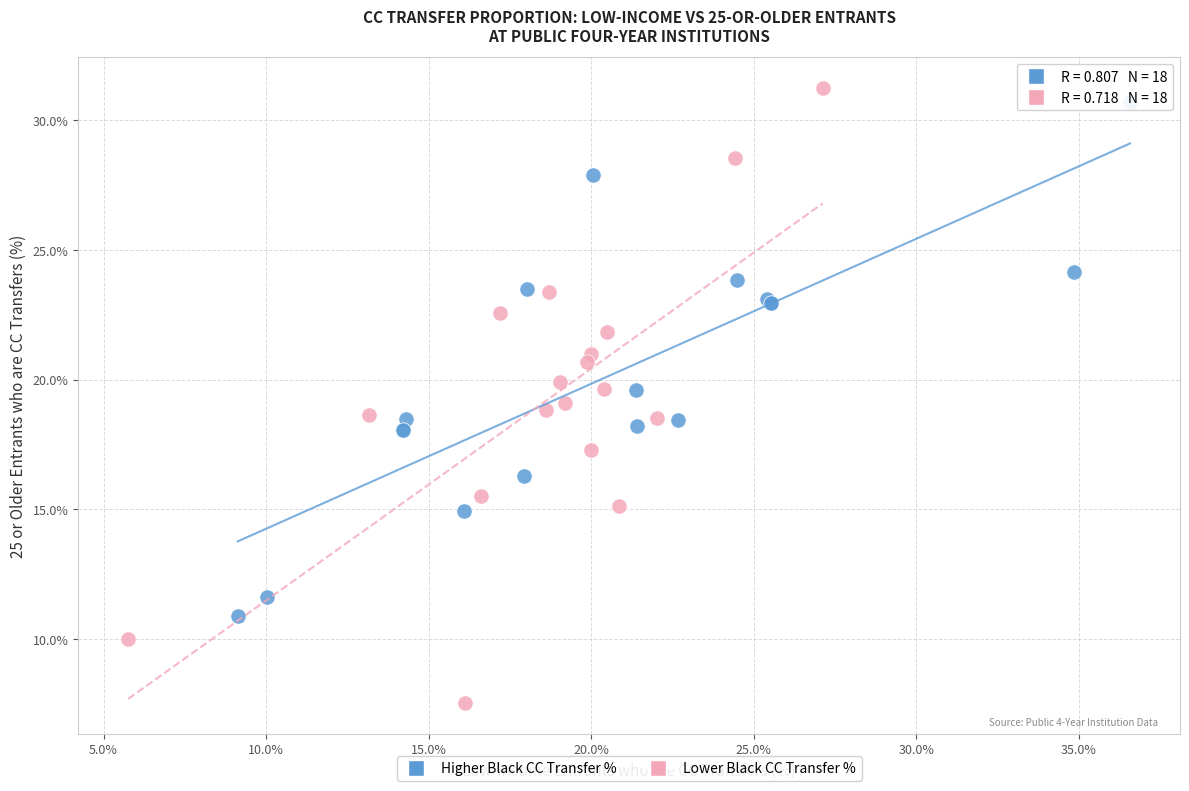

Which series has the largest Y range (max minus min)?

Lower Black CC Transfer %